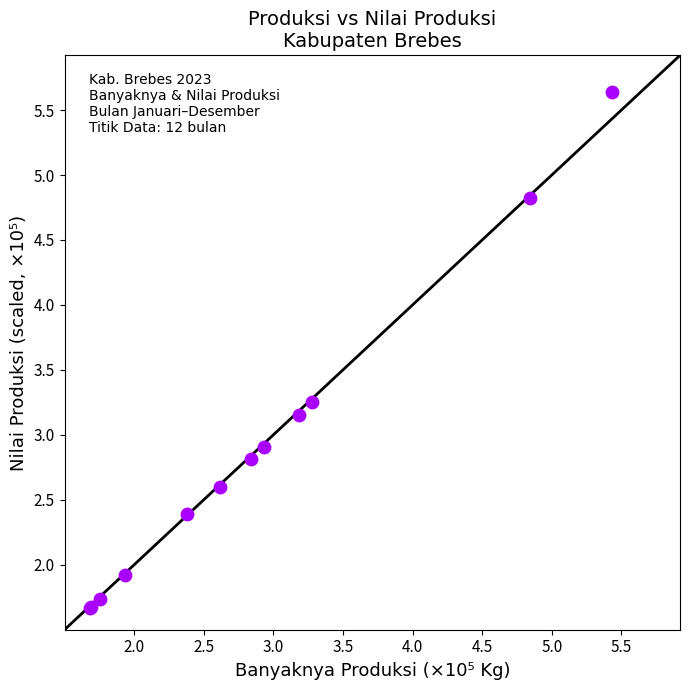

What Y value in the scatter plot is closest to 3?

2.9